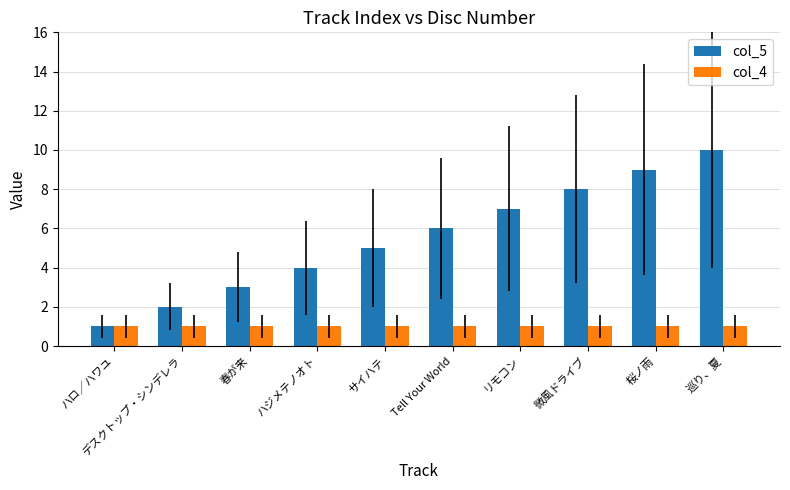

What is the average value of the col_4 series?

1